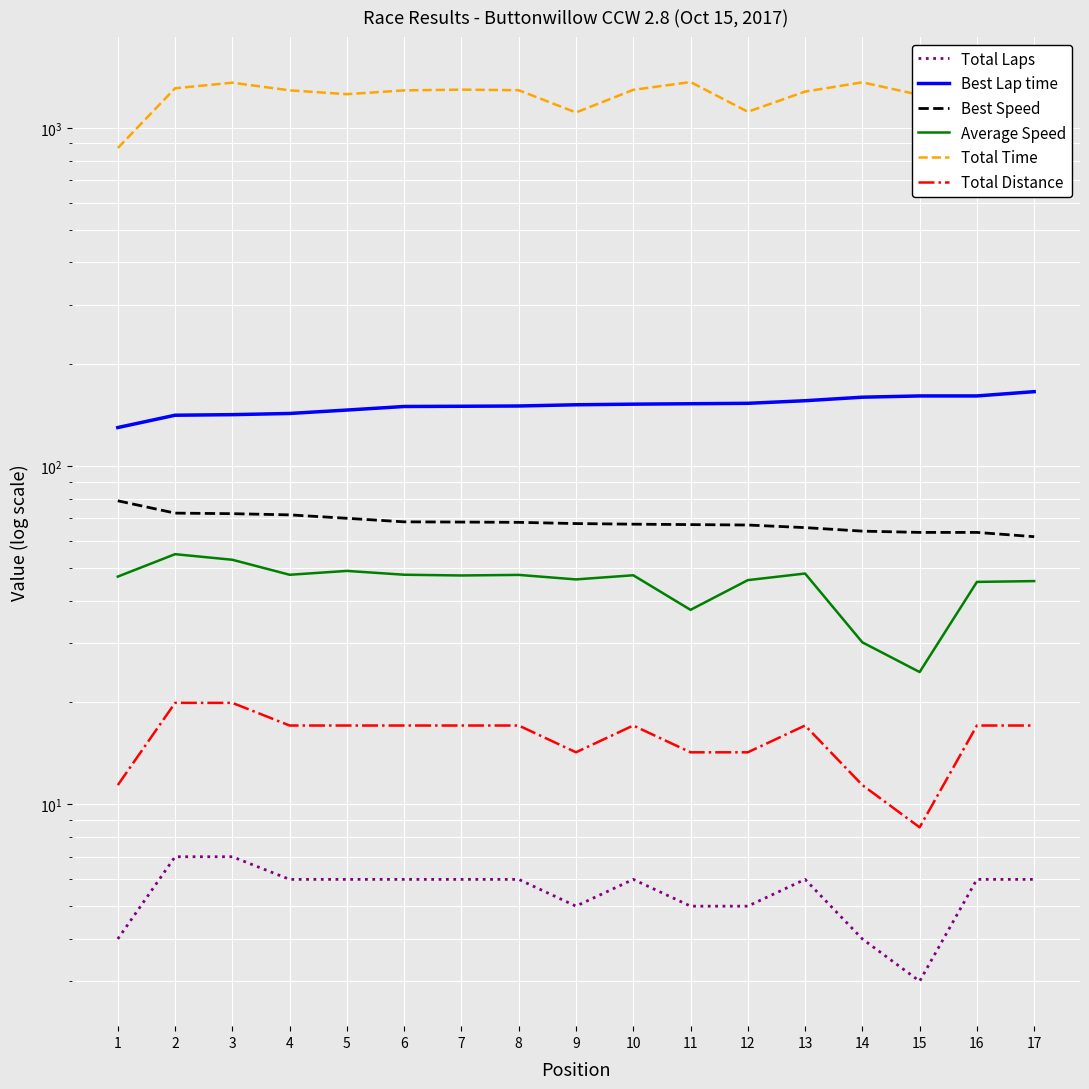

What is the average value of the Best Speed series?

68.2